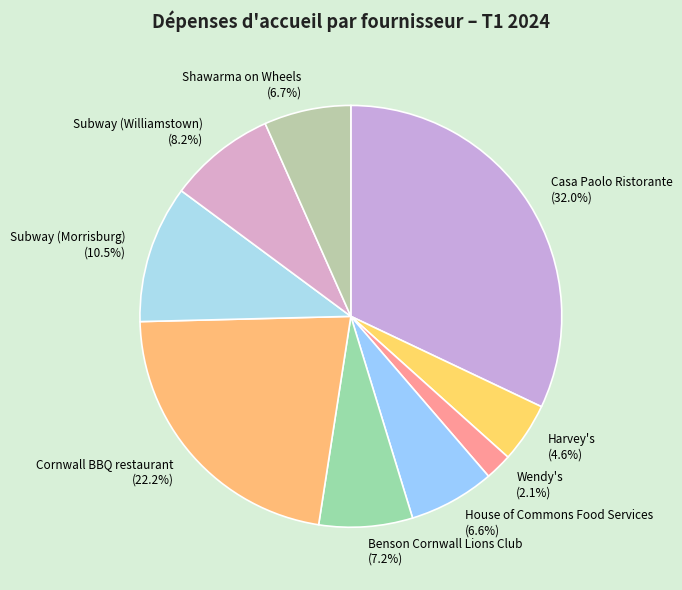

How many segments does this pie chart have?

9